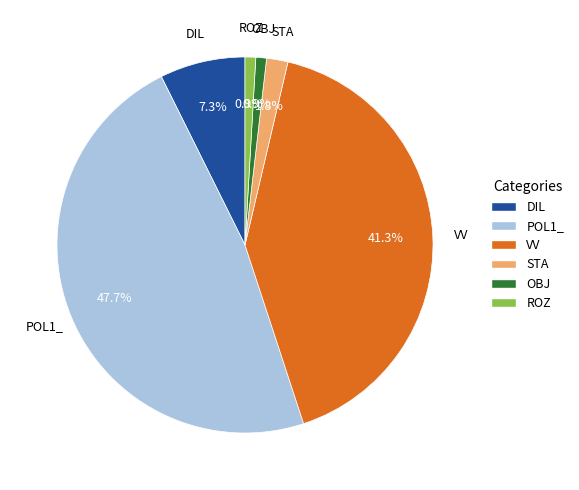

What is the largest slice in the pie chart?

POL1_